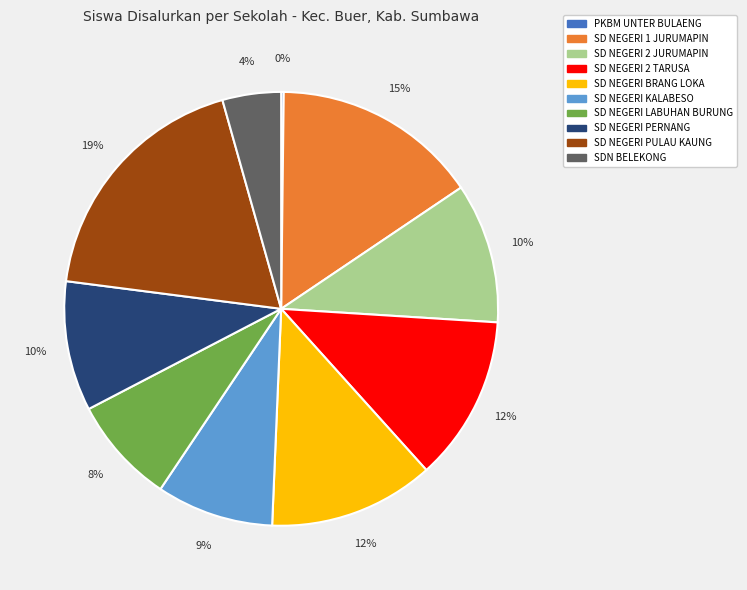

Between SD NEGERI LABUHAN BURUNG and SD NEGERI KALABESO, which is larger?

SD NEGERI KALABESO